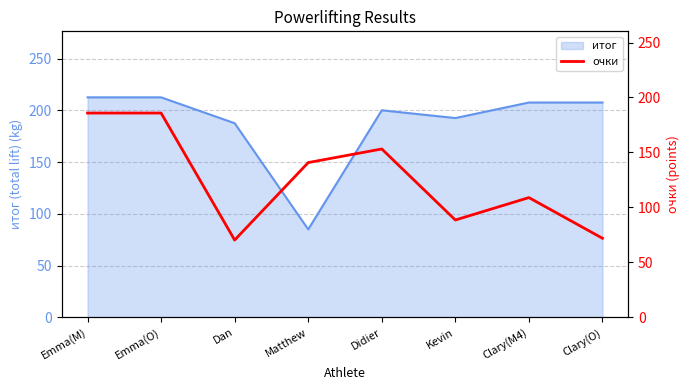

At which category does the data reach its first local valley?

Dan